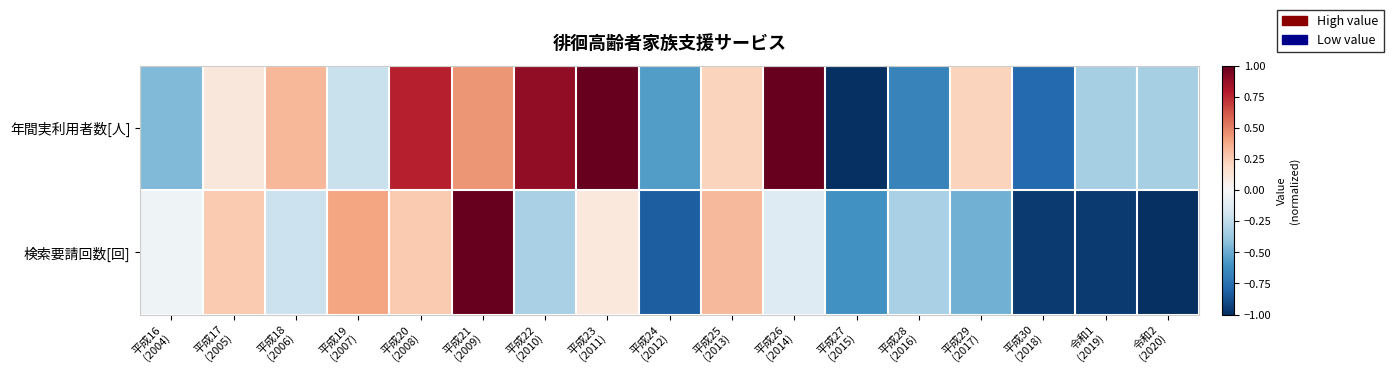

Which series has the largest total across all categories?

年間実利用者数[人]